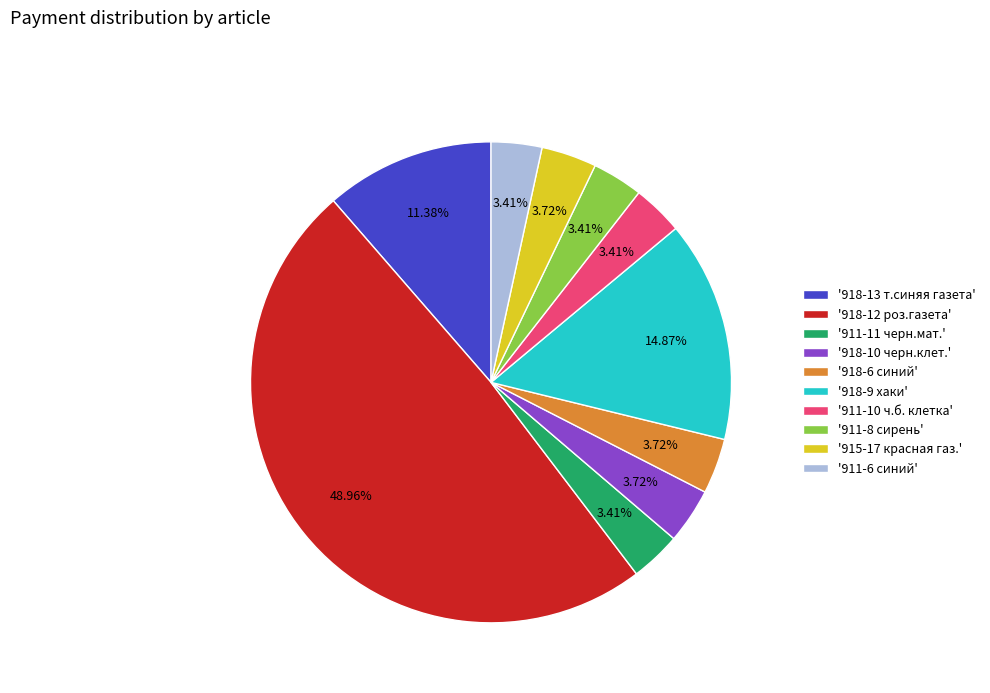

Is '911-8 сирень' the majority of the pie?

No